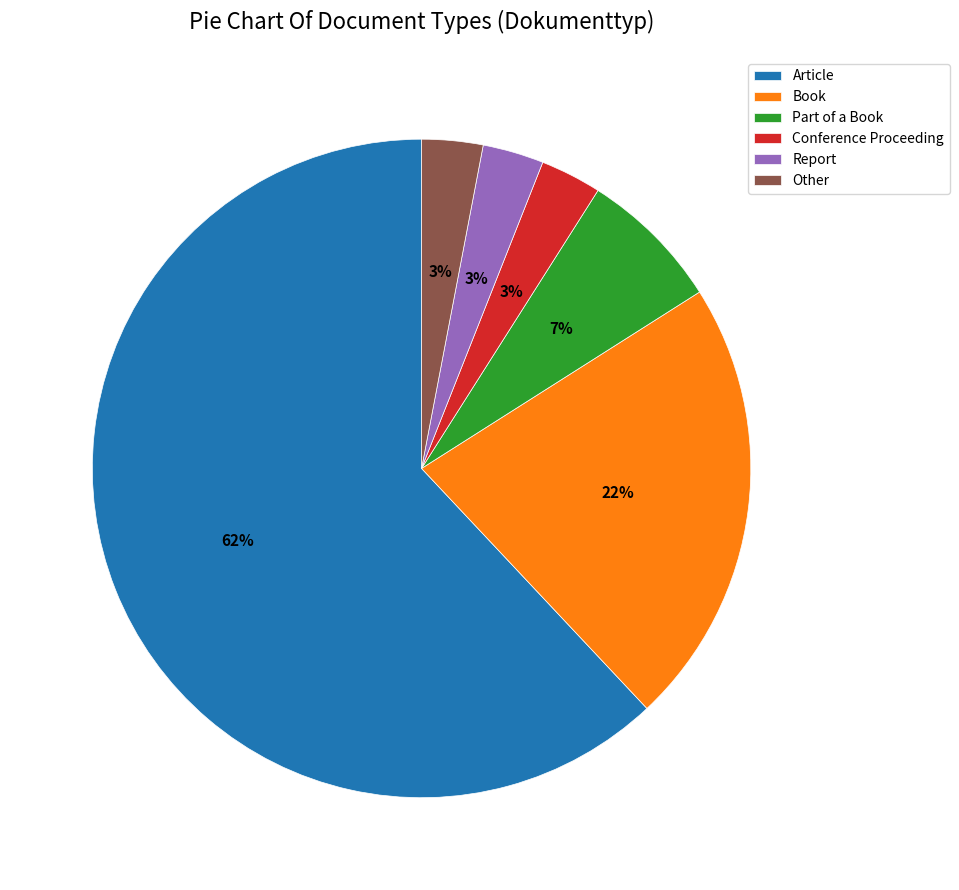

Which category has the biggest portion of the pie?

Article